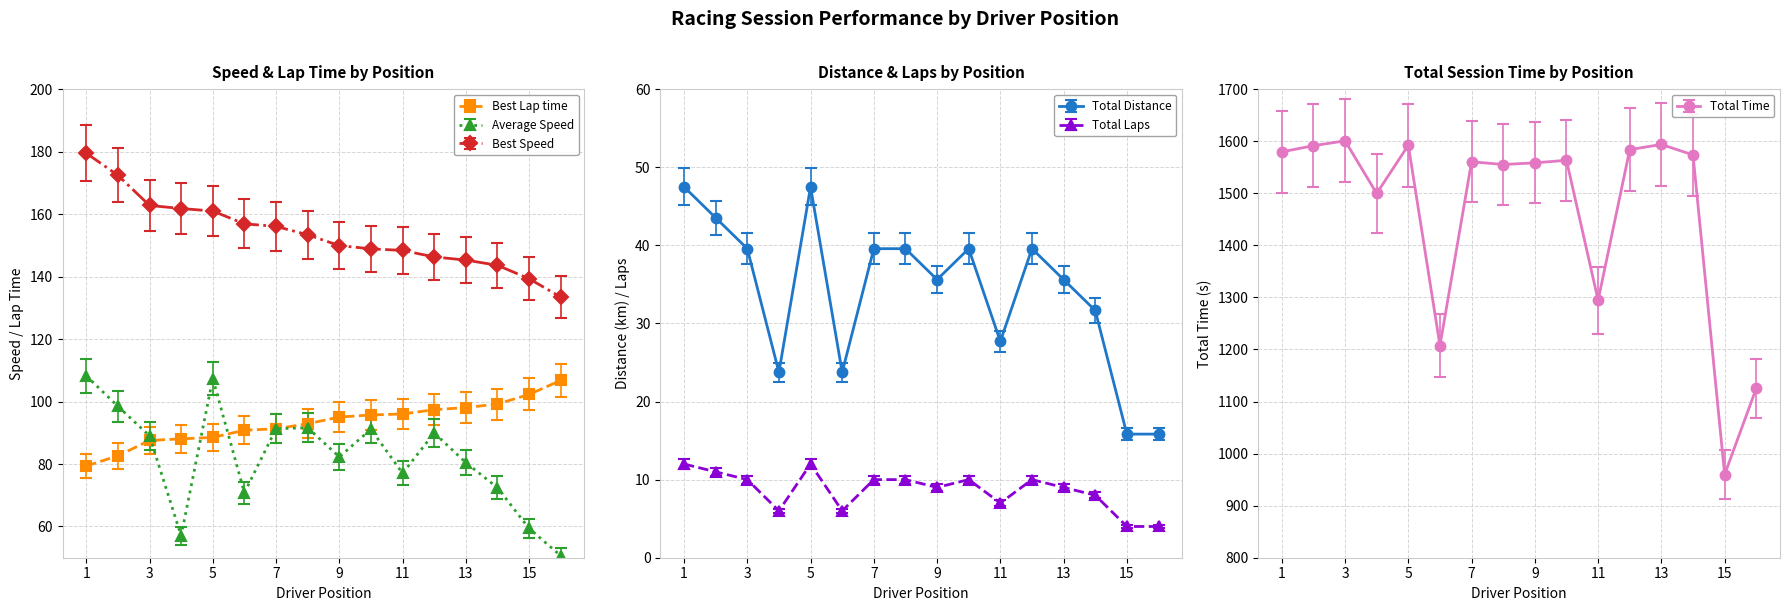

True or false: Best Lap time and Best Speed intersect in this chart.

False